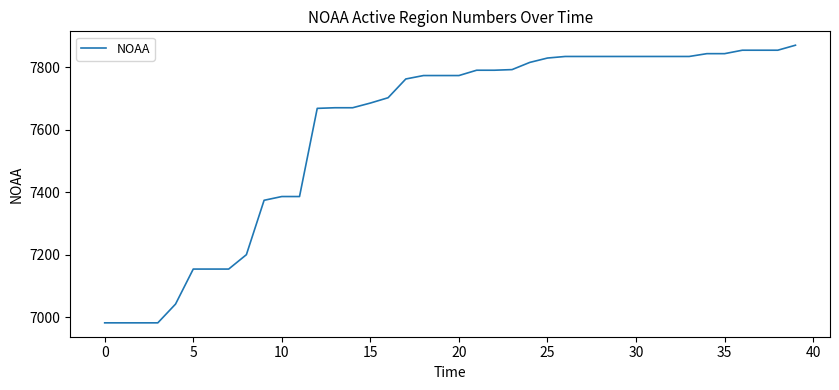

What is the smallest value displayed?

6982